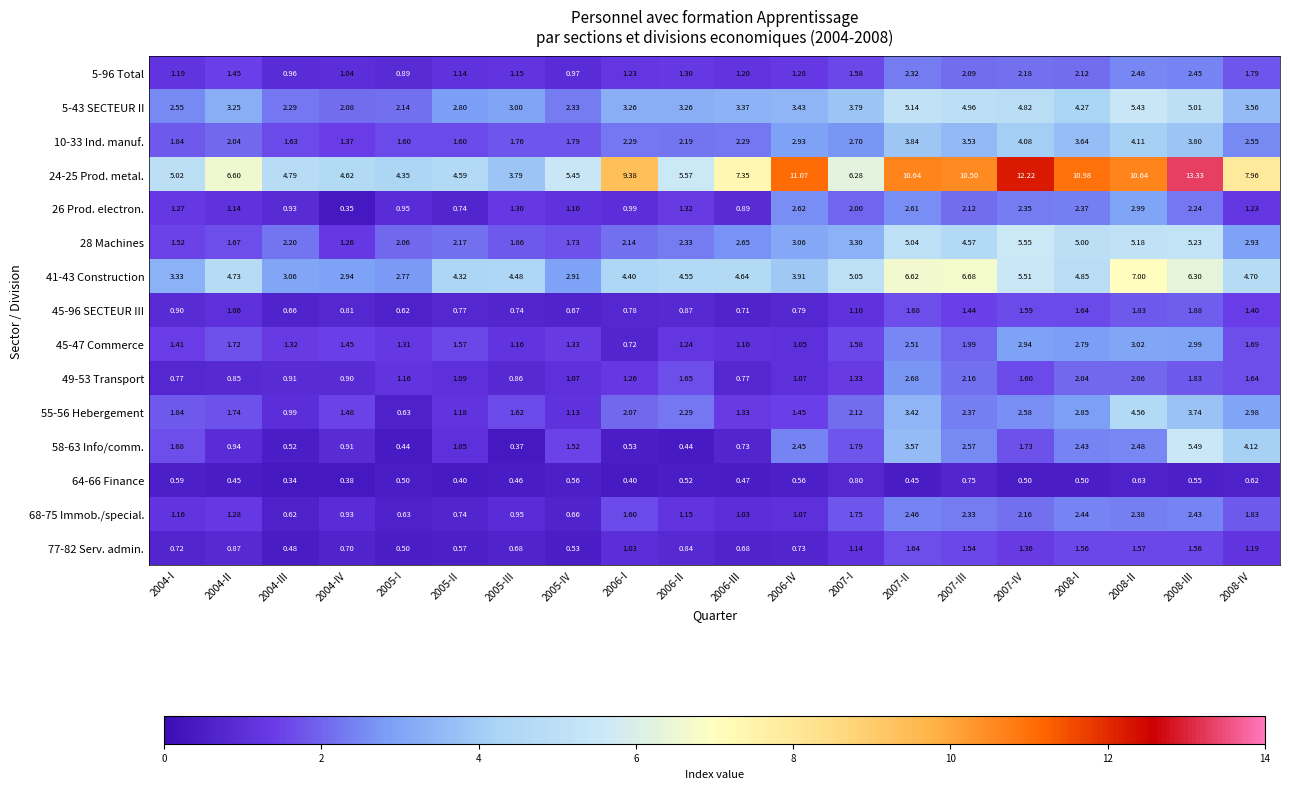

Which label corresponds to the largest value in the chart?

2008-III